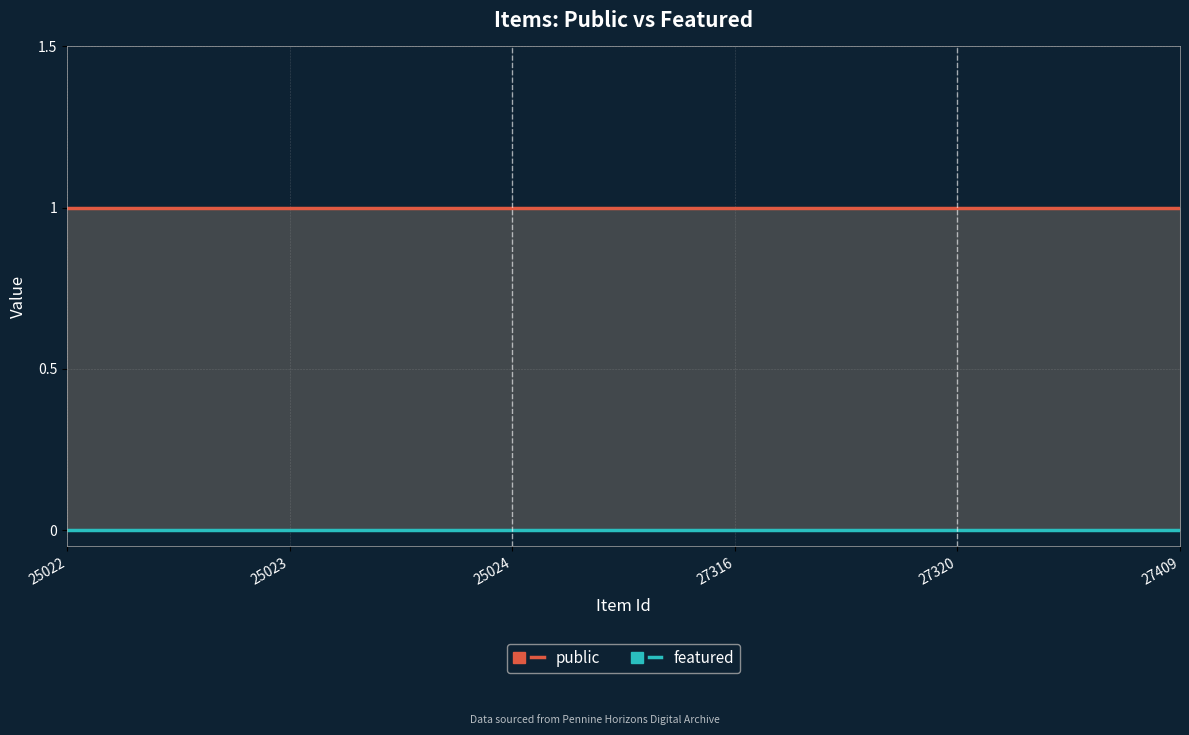

Which series has the largest range (max minus min)?

public